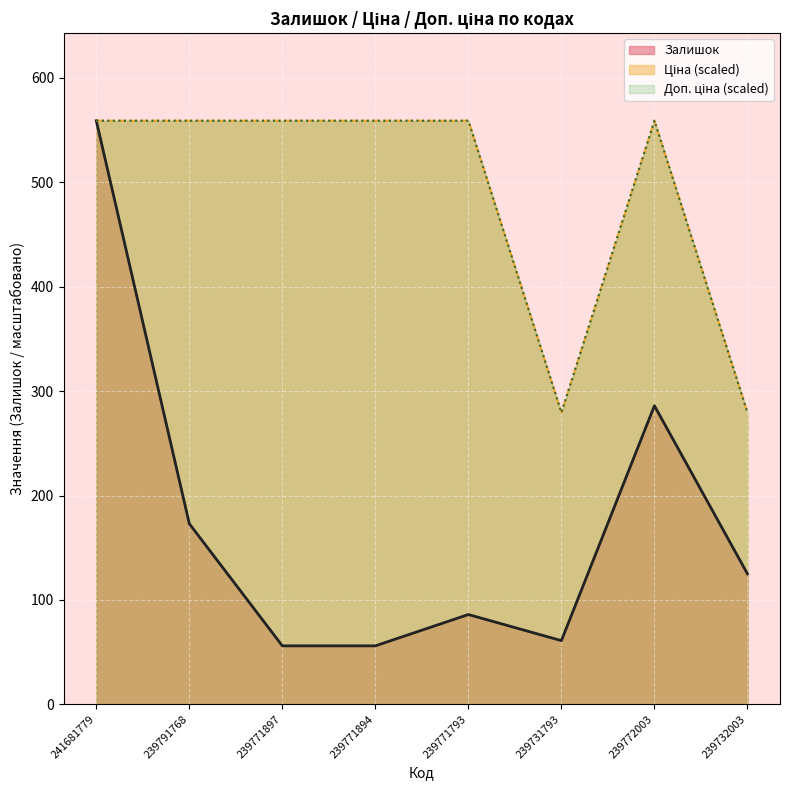

Does the chart display data point markers on the line(s)?

No